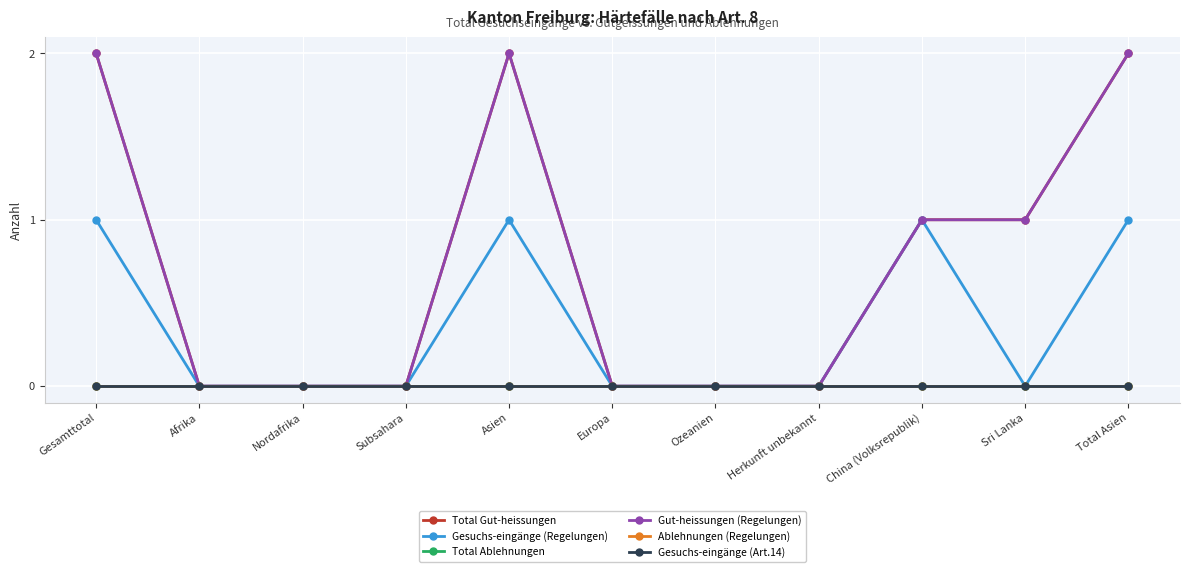

Does the chart have visible grid lines?

Yes